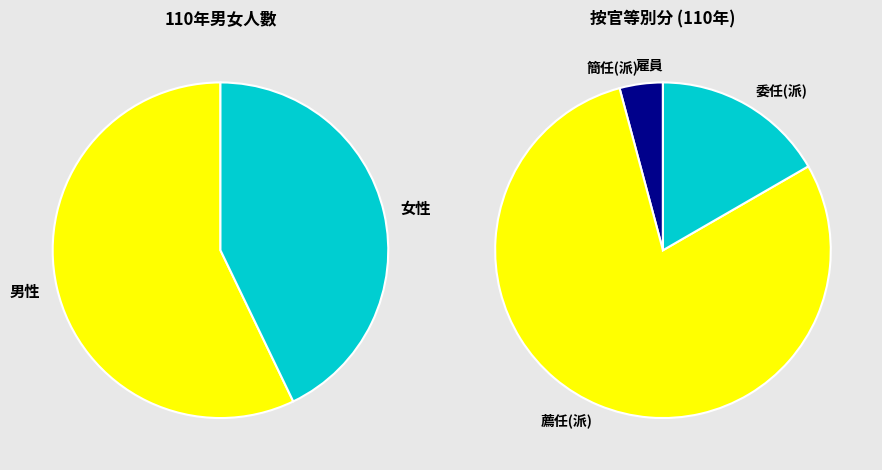

To the nearest percent, what percentage of the pie is 男性?

57%